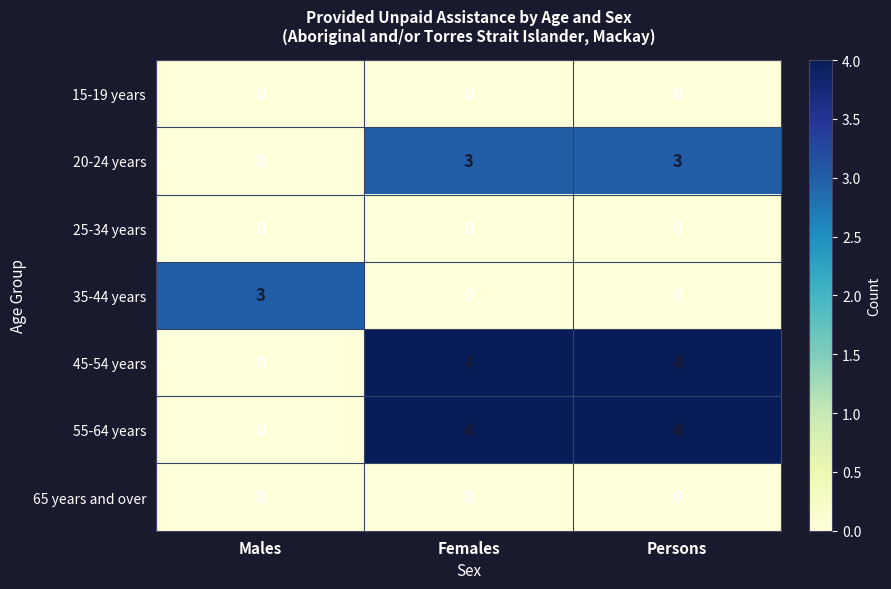

What is the total value across all series at Males?

3